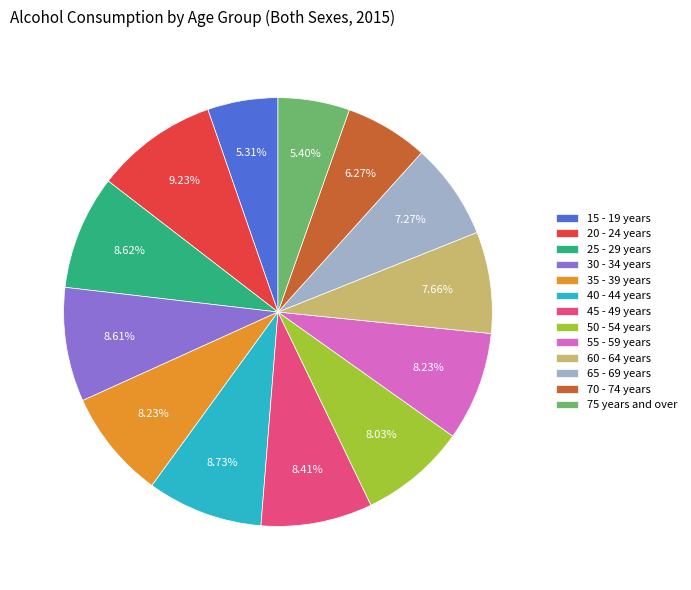

Is the sum of 35 - 39 years and 70 - 74 years greater than half?

No